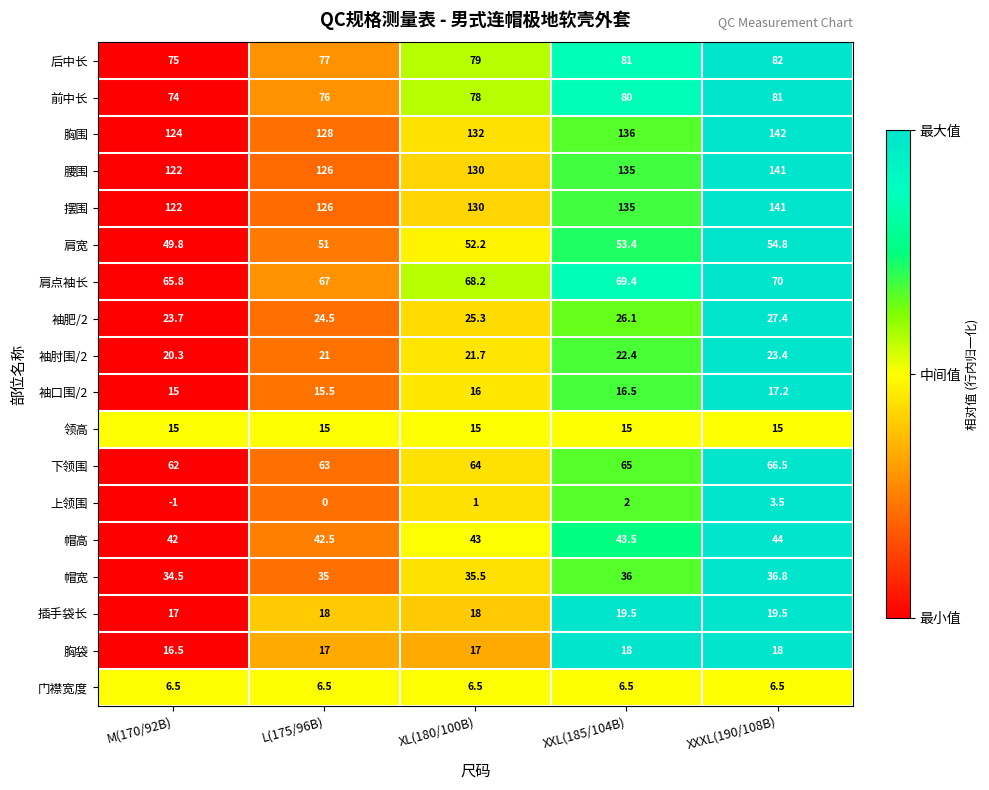

True or false: 胸袋 has a value of 28.8 at M(170/92B).

False